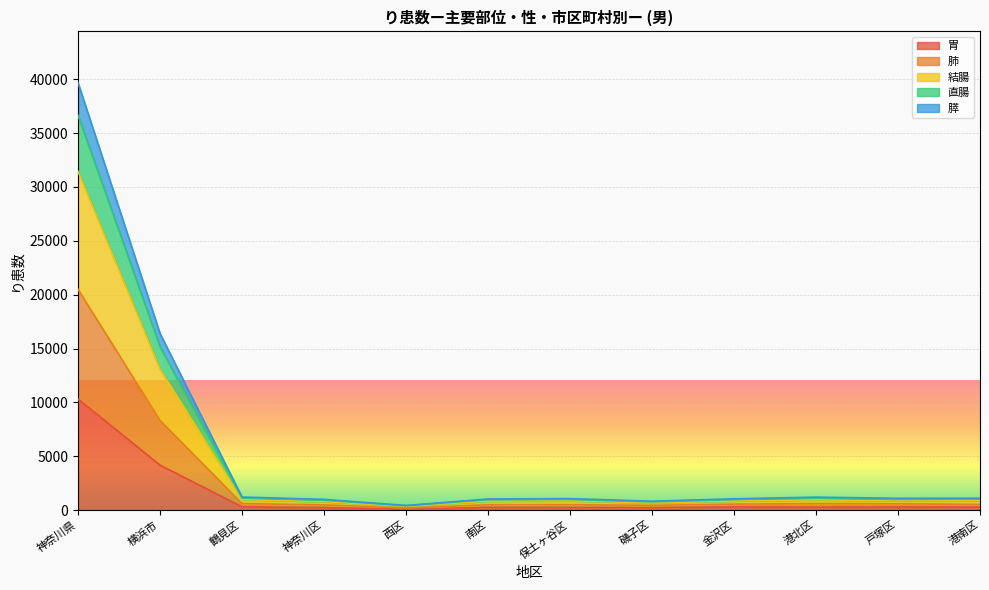

At which label does 胃 reach its peak?

神奈川県